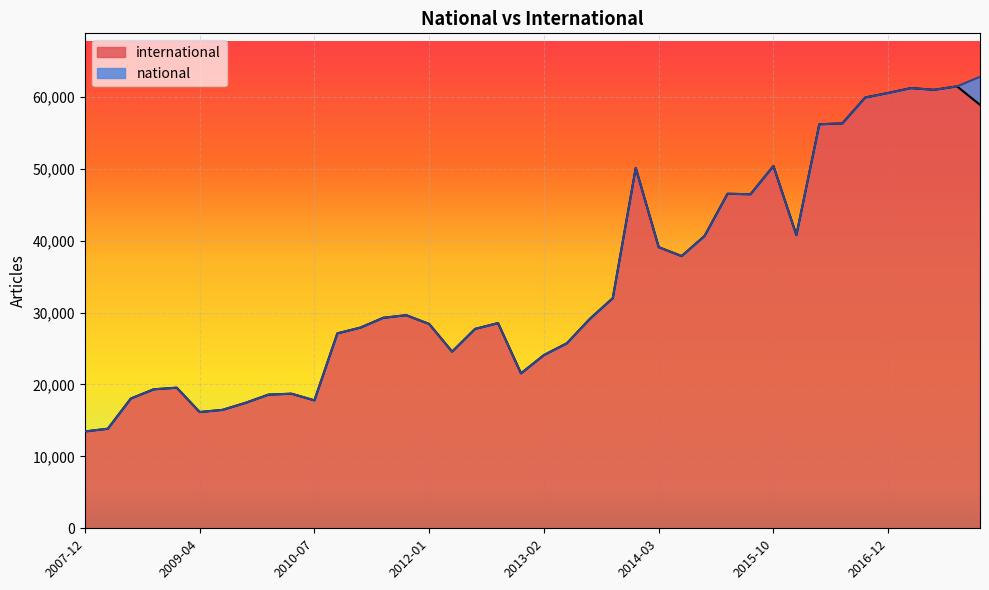

Rank the categories by value from lowest to highest.

2007-12-19, 2008-04-01, 2009-04-06, 2009-06-17, 2009-09-25, 2010-07-26, 2008-06-27, 2009-12-16, 2010-04-01, 2008-10-10, 2008-12-17, 2012-12-11, 2013-02-20, 2012-03-26, 2013-05-21, 2010-11-17, 2012-07-13, 2011-02-21, 2012-01-18, 2012-10-31, 2013-07-09, 2011-06-10, 2011-09-05, 2013-09-10, 2014-09-08, 2014-03-28, 2015-01-19, 2016-01-04, 2015-07-03, 2015-04-09, 2013-12-20, 2015-10-01, 2016-04-05, 2016-07-04, 2017-12-22, 2016-10-07, 2016-12-27, 2017-07-24, 2017-04-12, 2017-10-12